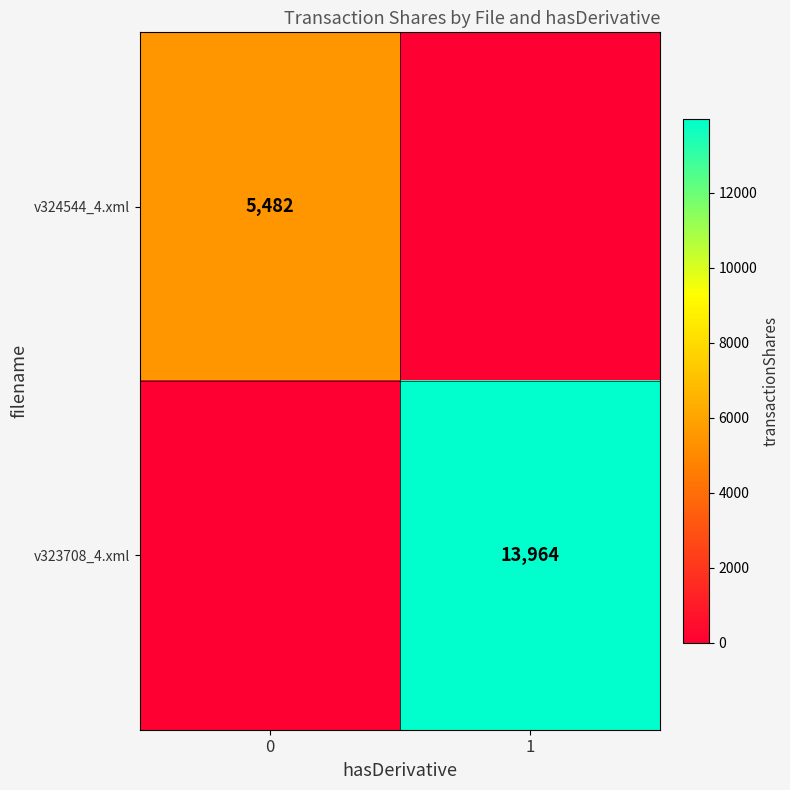

The v324544_4.xml series shows 5482 at 0. True or false?

True